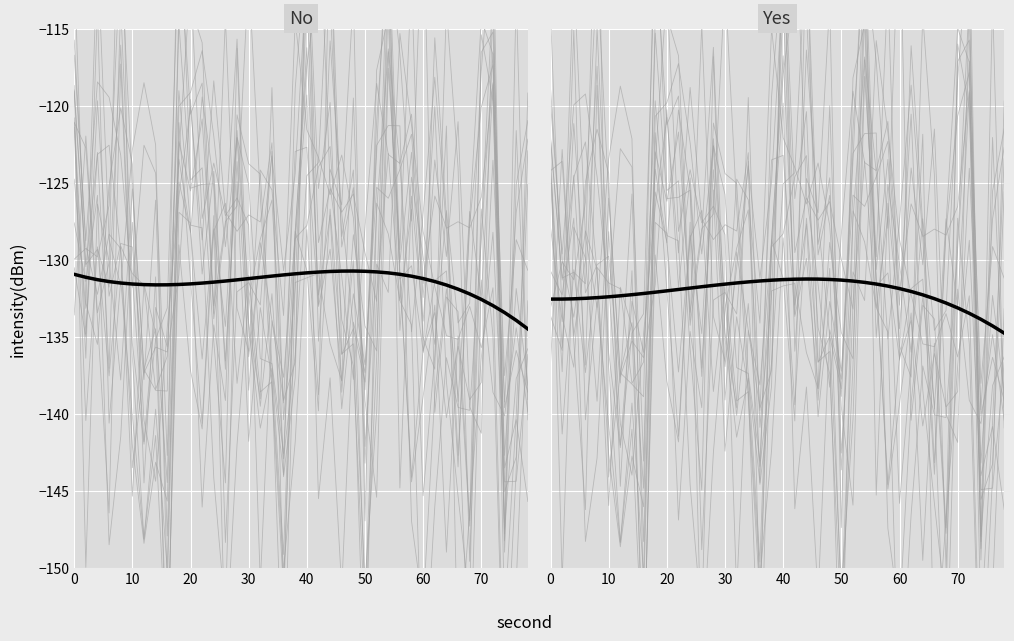

How many categories are shown in the chart?

40